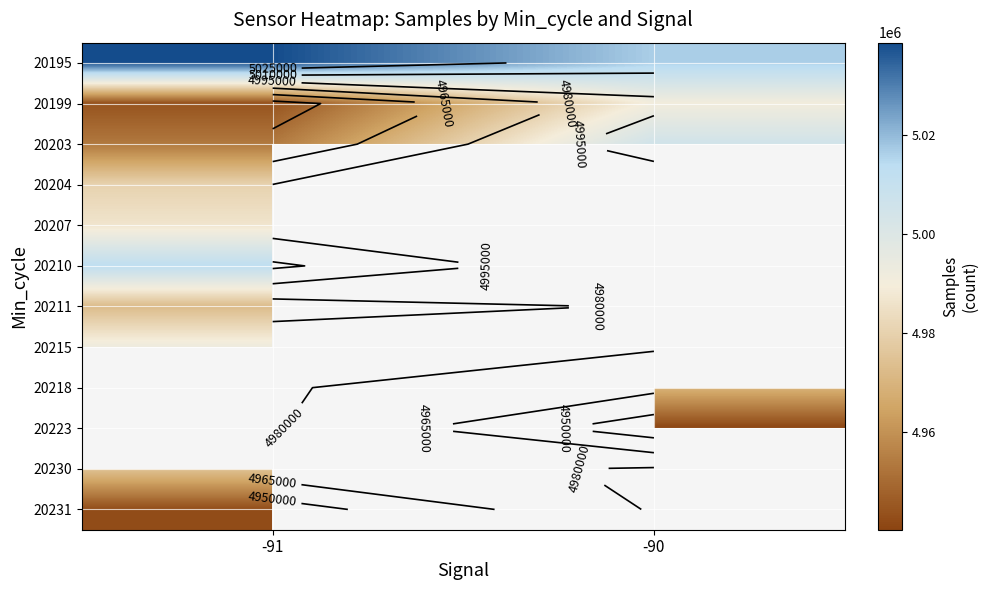

Rank the series at -91 from highest to lowest value.

20195, 20210, 20215, 20207, 20204, 20211, 20203, 20199, 20218, 20223, 20230, 20231